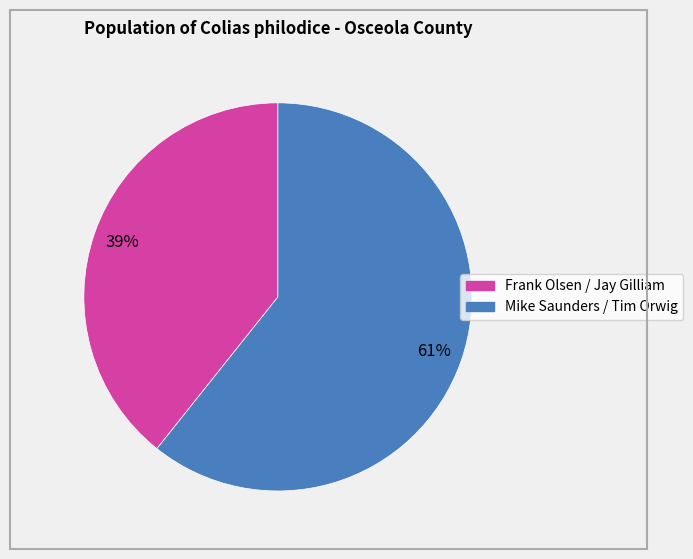

Is there a majority slice in this chart?

Yes